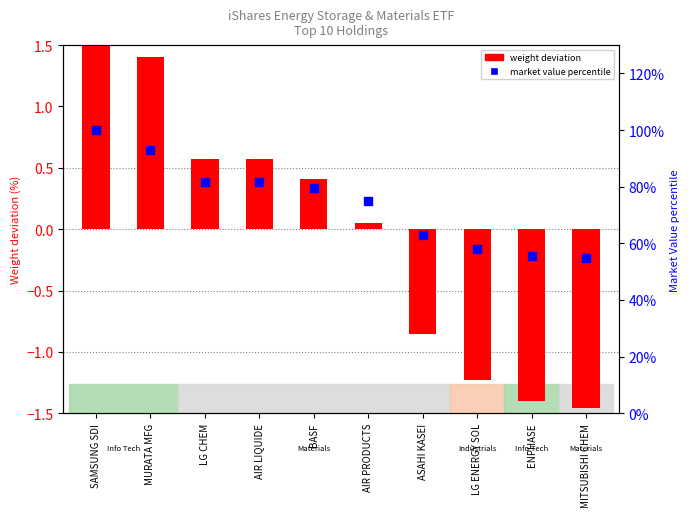

What is the change in value from SAMSUNG SDI to LG ENERGY SOL?

-42.1